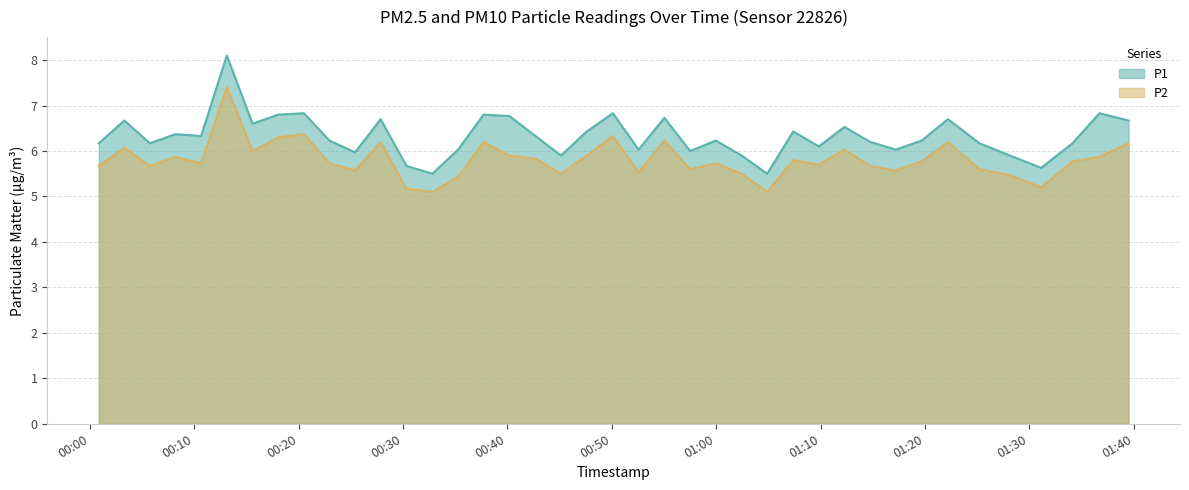

List the labels in order of P1 value, smallest first.

2023-05-10T00:32:49, 2023-05-10T01:04:53, 2023-05-10T01:31:08, 2023-05-10T00:30:20, 2023-05-10T00:45:08, 2023-05-10T01:02:26, 2023-05-10T01:28:08, 2023-05-10T00:25:24, 2023-05-10T00:57:30, 2023-05-10T00:35:16, 2023-05-10T00:52:34, 2023-05-10T01:17:12, 2023-05-10T01:09:50, 2023-05-10T00:00:51, 2023-05-10T00:05:45, 2023-05-10T01:25:13, 2023-05-10T01:34:08, 2023-05-10T01:14:45, 2023-05-10T00:22:57, 2023-05-10T00:59:58, 2023-05-10T01:19:41, 2023-05-10T00:10:39, 2023-05-10T00:42:41, 2023-05-10T00:08:12, 2023-05-10T00:47:36, 2023-05-10T01:07:23, 2023-05-10T01:12:17, 2023-05-10T00:15:35, 2023-05-10T00:03:18, 2023-05-10T01:39:30, 2023-05-10T00:27:51, 2023-05-10T01:22:12, 2023-05-10T00:55:02, 2023-05-10T00:40:11, 2023-05-10T00:18:02, 2023-05-10T00:37:43, 2023-05-10T00:20:30, 2023-05-10T00:50:06, 2023-05-10T01:36:43, 2023-05-10T00:13:07